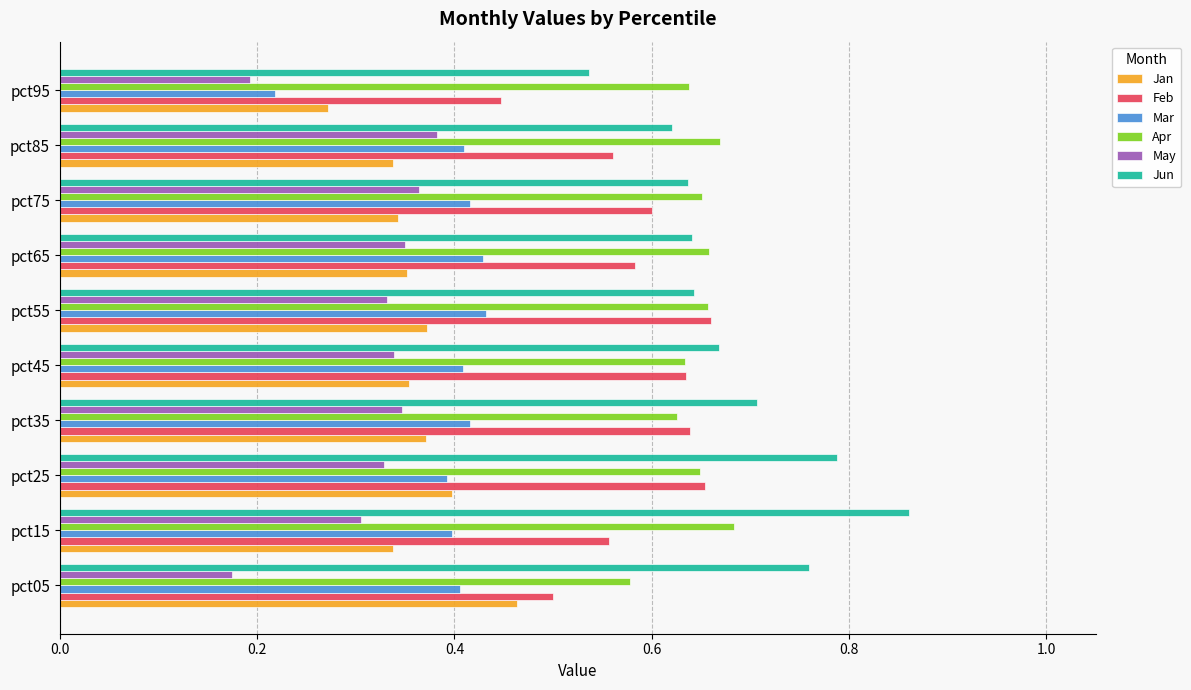

Which series has the largest total across all categories?

Jun